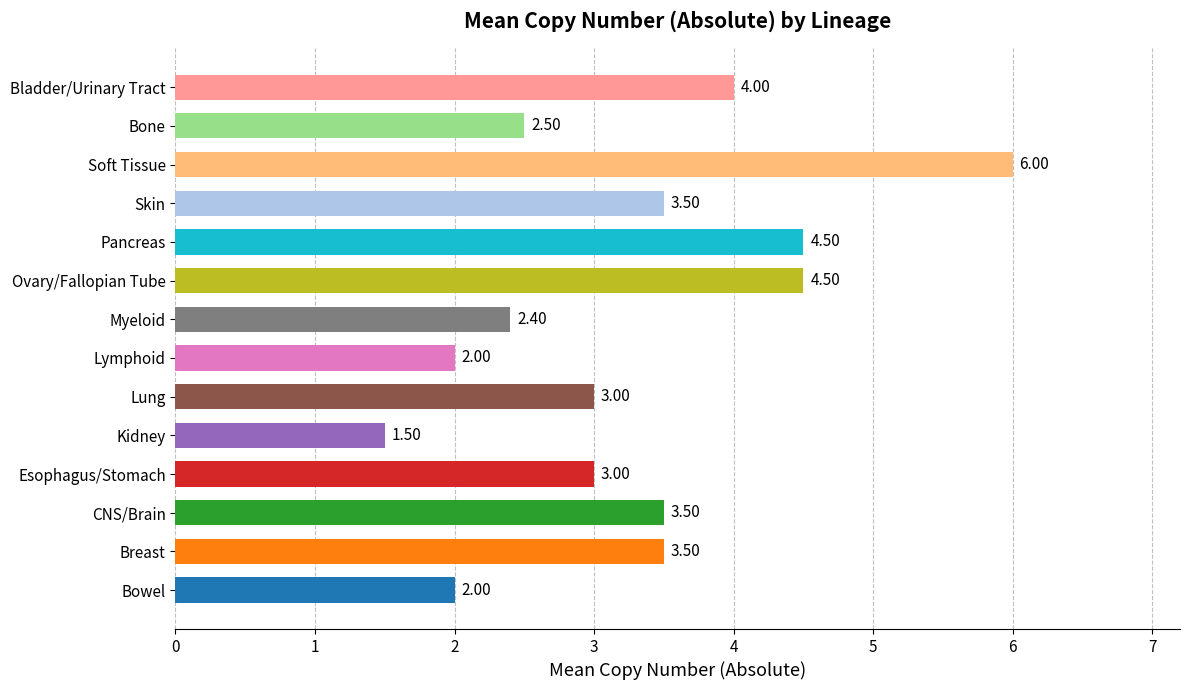

Count the number of categories in the chart.

14